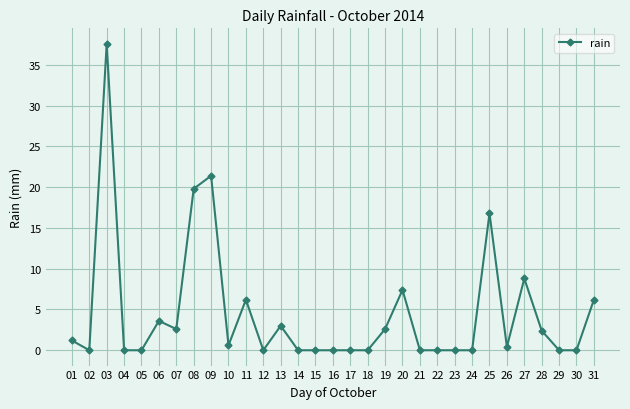

The value at 01 is 1.2. True or false?

True